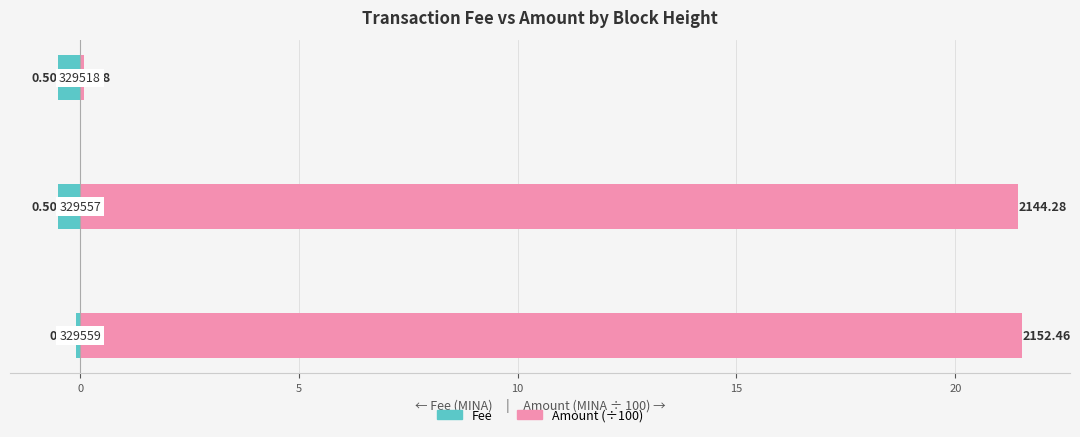

Reading left to right, what are all the values shown in this chart?

Fee: −5=-0.1	0=-0.5	5=-0.5
Amount (÷100): −5=21.5	0=21.4	5=0.1